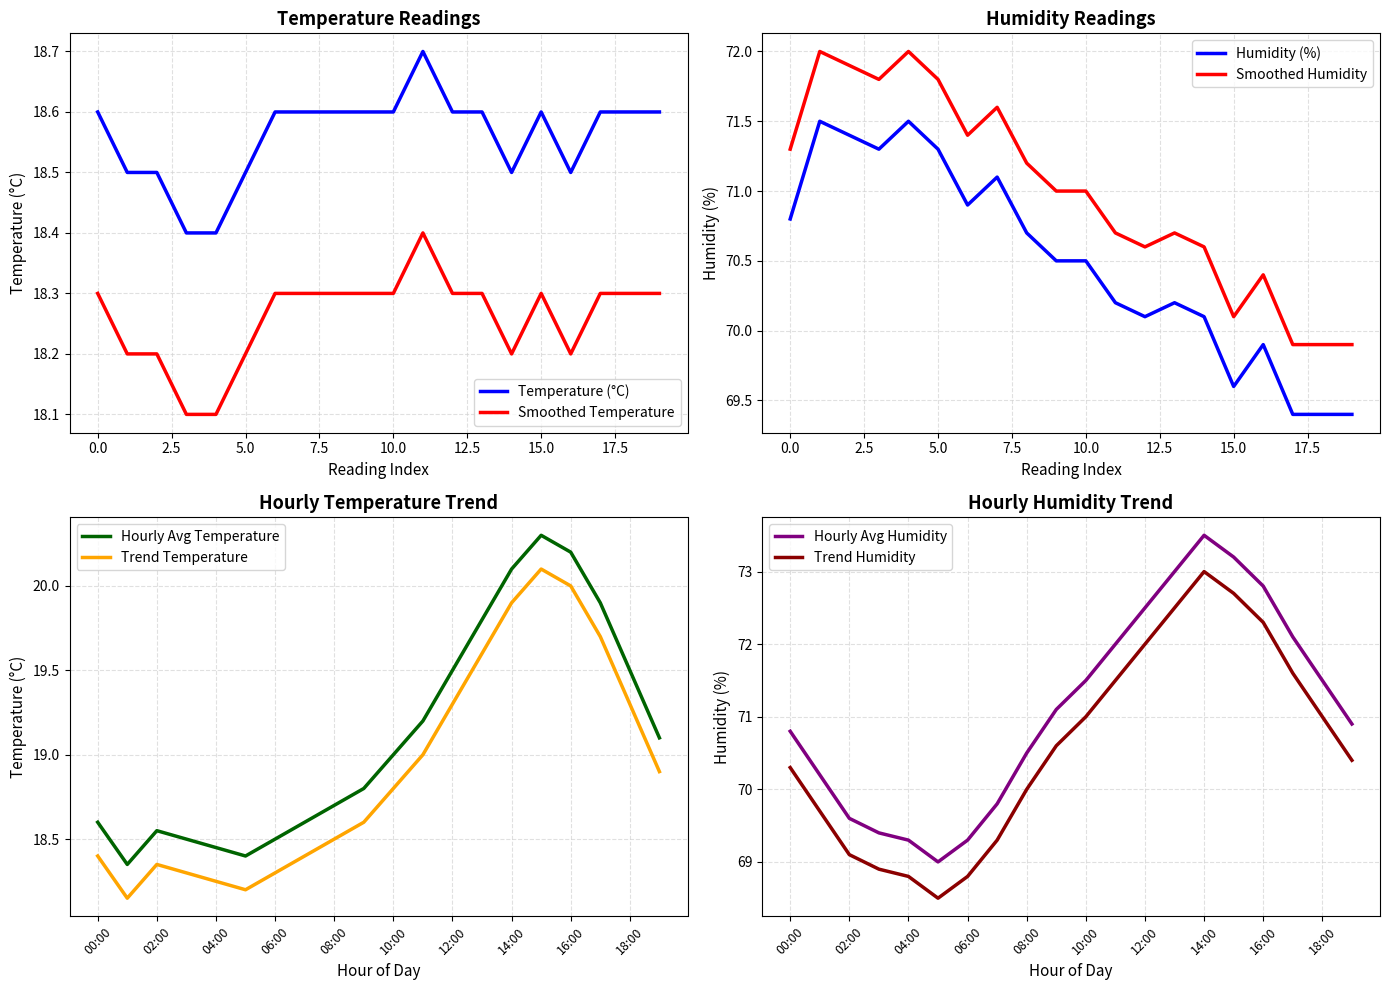

True or false: temperature and humidity cross at least once.

False